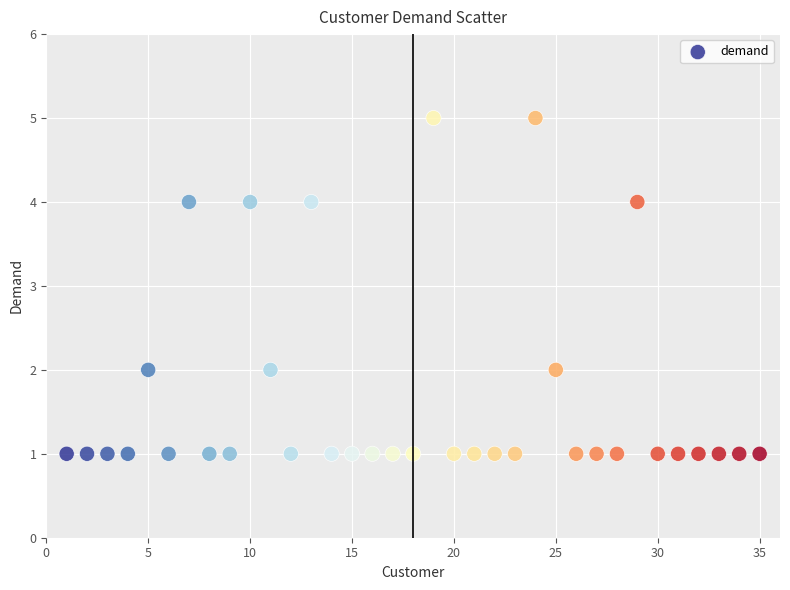

What is the range of Y values (max minus min)?

4